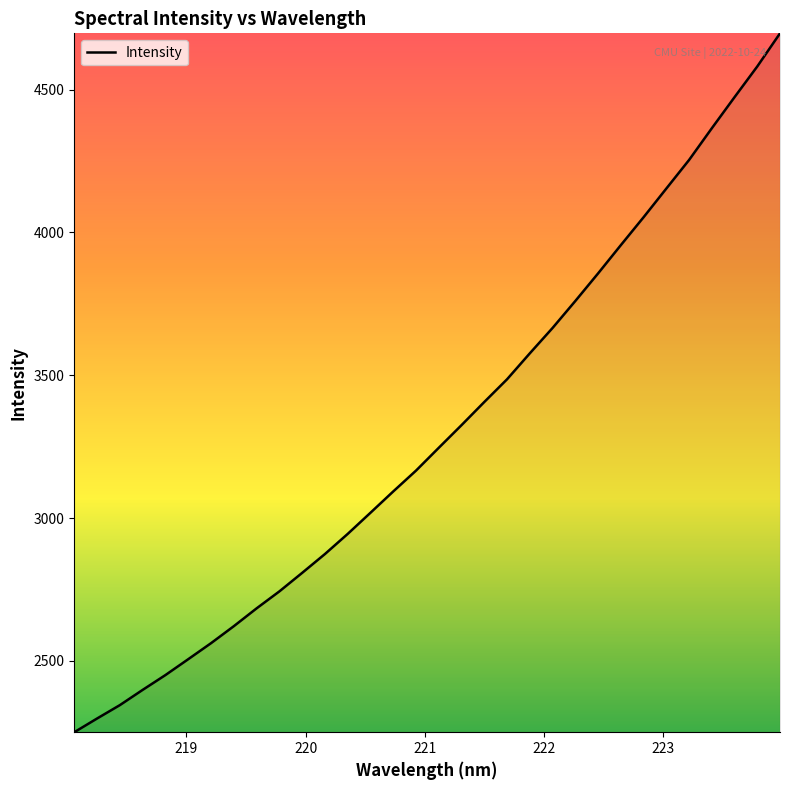

What is the smallest value displayed?

2250.0